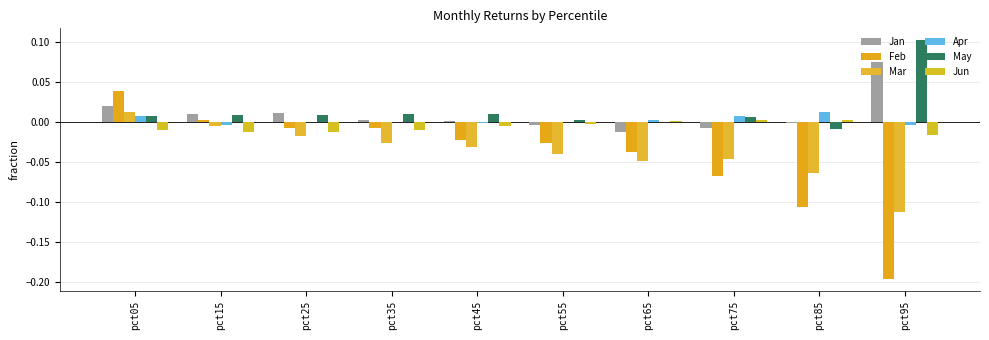

How many series are shown in this chart?

6